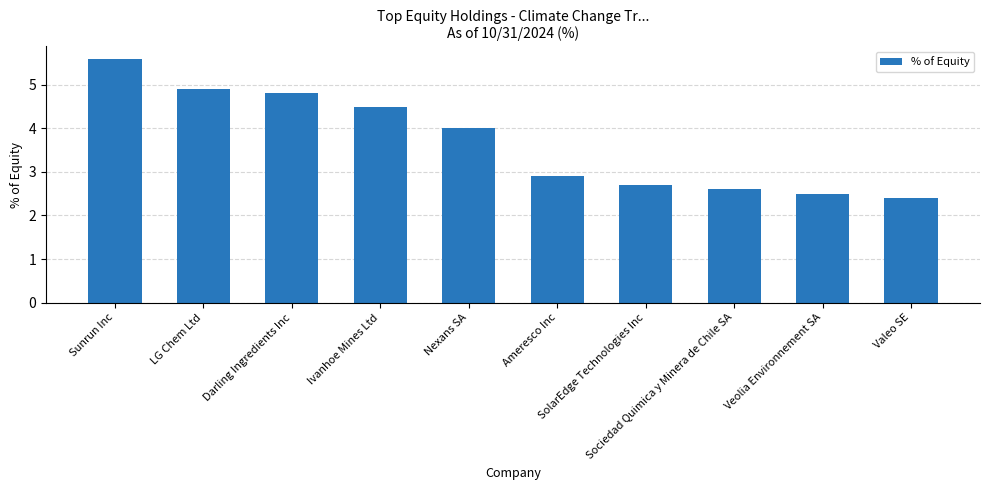

Which label corresponds to the largest value in the chart?

Sunrun Inc